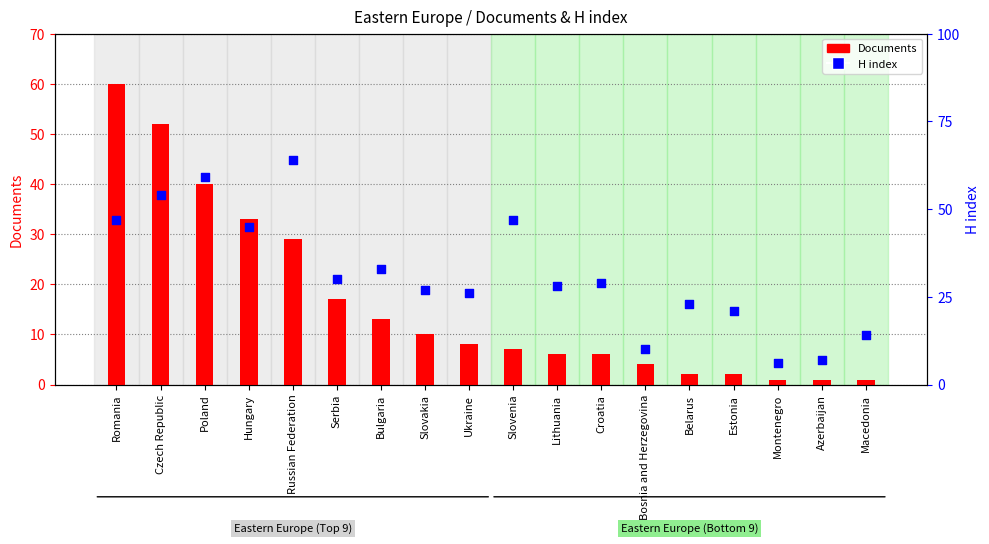

At which category is the sum across all series the highest?

Romania